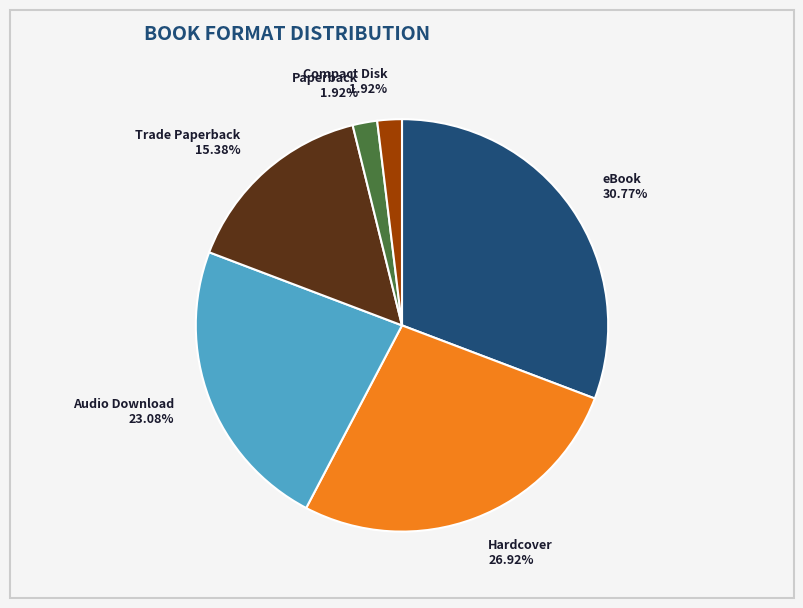

Which has a higher value, Hardcover 26.92% or Audio Download 23.08%?

Hardcover 26.92%